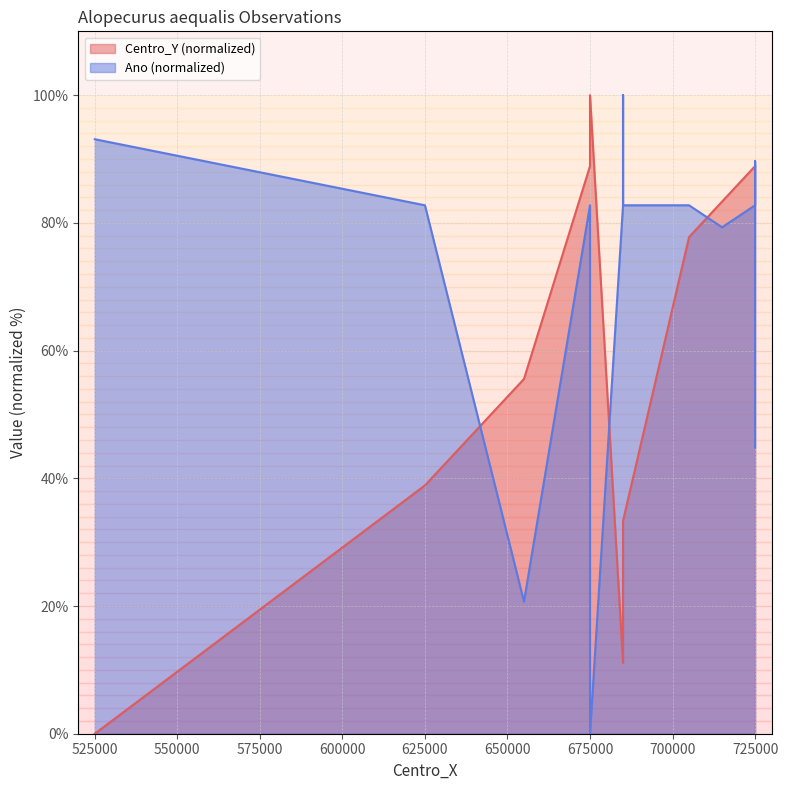

True or false: Ano and Centro_Y intersect in this chart.

True